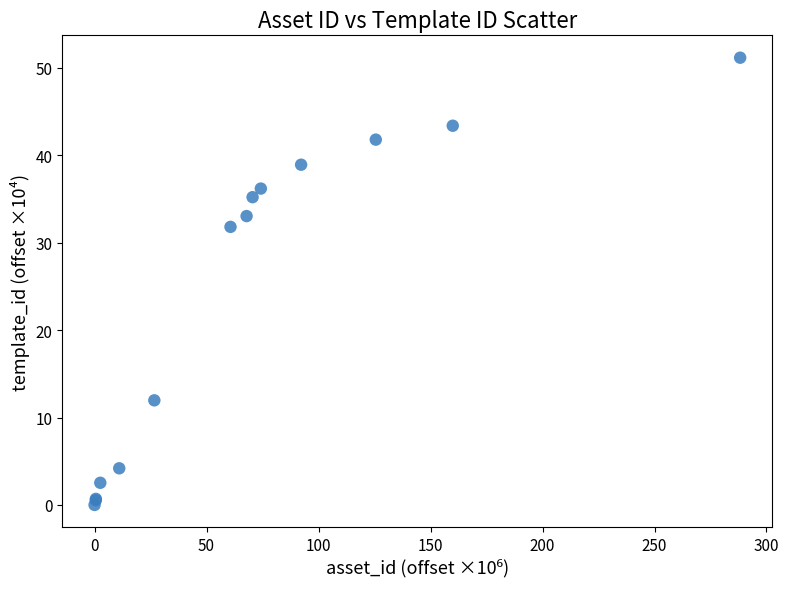

What Y value in the scatter plot is closest to 25?

31.8